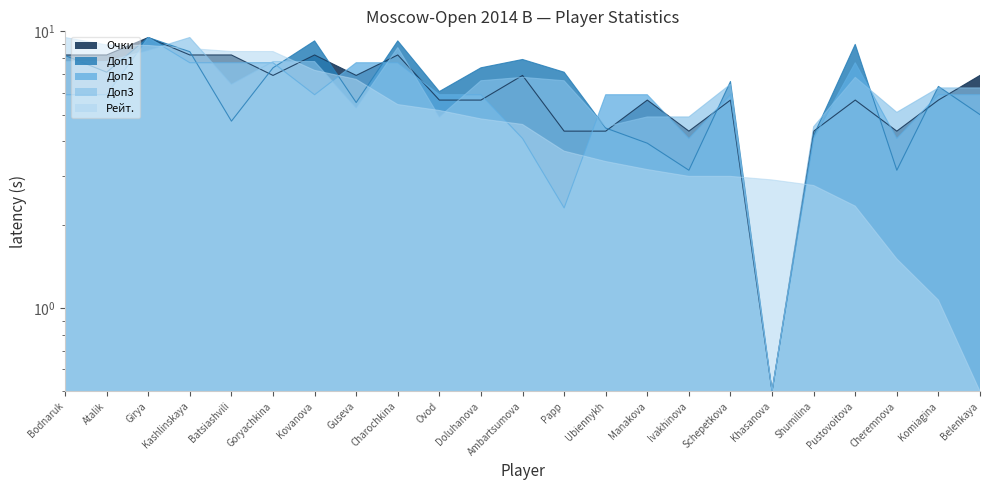

What is the spread (max minus min) of values at Ambartsumova?

3.8